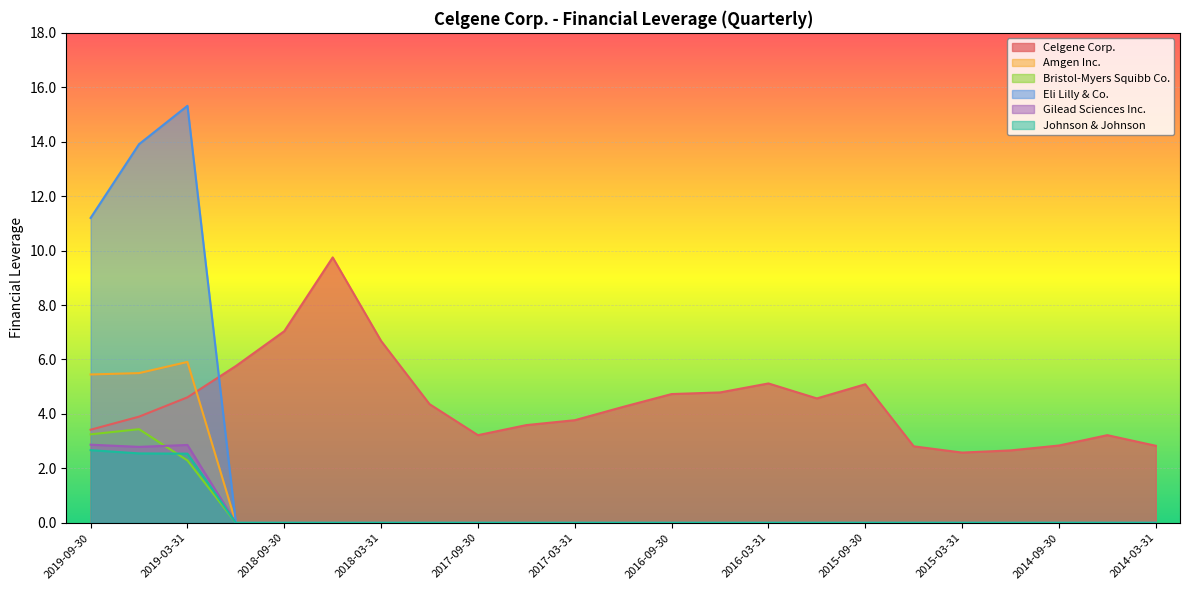

Count the number of data series in this chart.

6